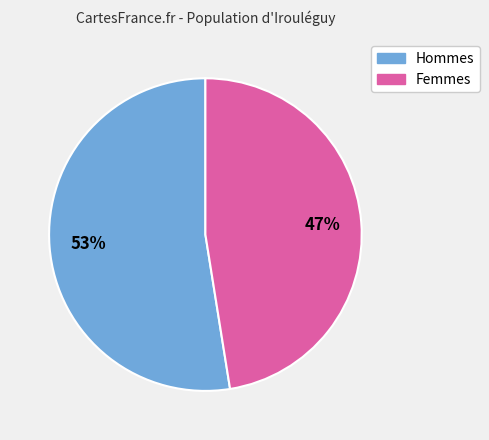

To the nearest percent, what is the average slice percentage?

50%